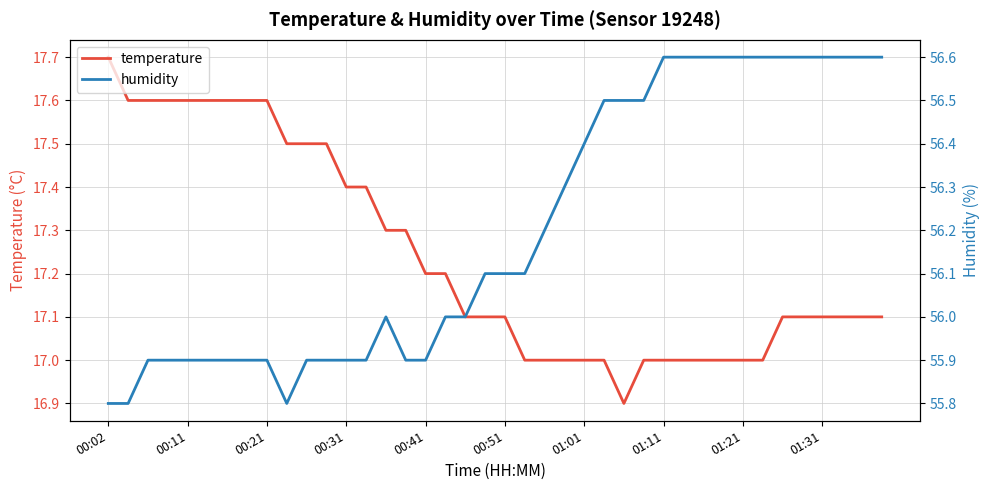

Which category has the lowest value in the temperature series?

26